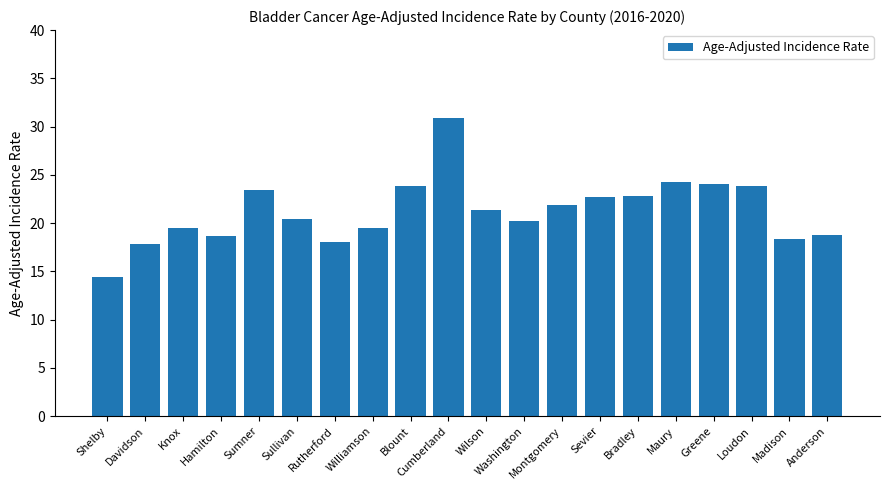

Which label corresponds to the largest value in the chart?

Cumberland